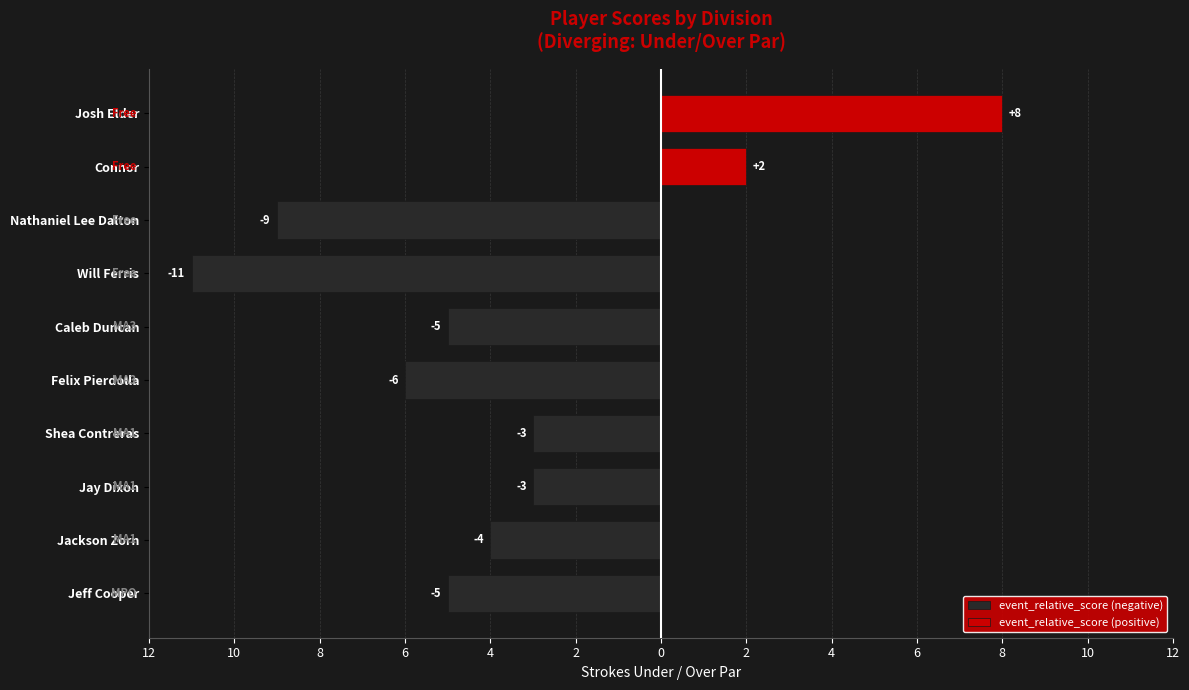

Rank the series by their average value, from highest to lowest.

event_relative_score (positive), event_relative_score (negative)